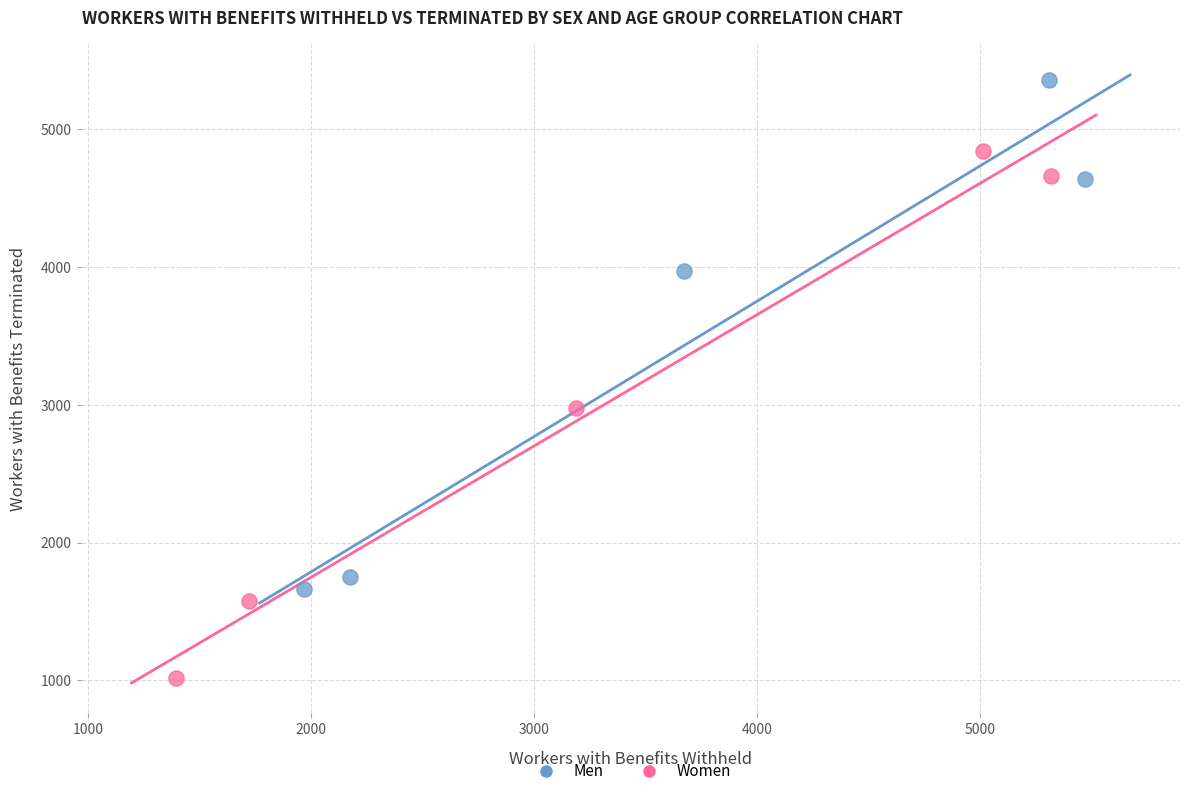

Which series contains the lowest Y value?

Women